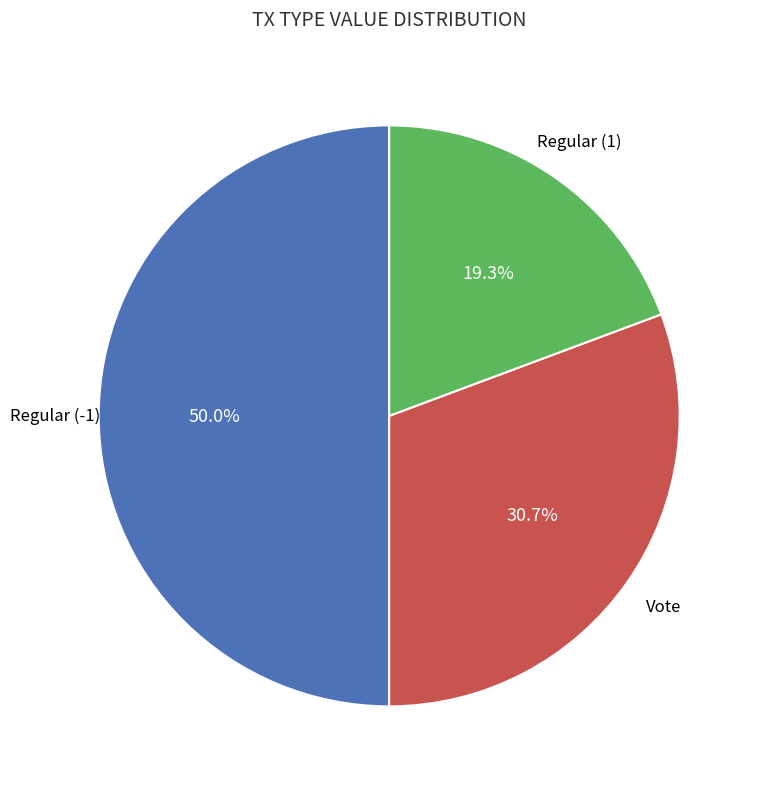

Count the number of slices in the pie.

3